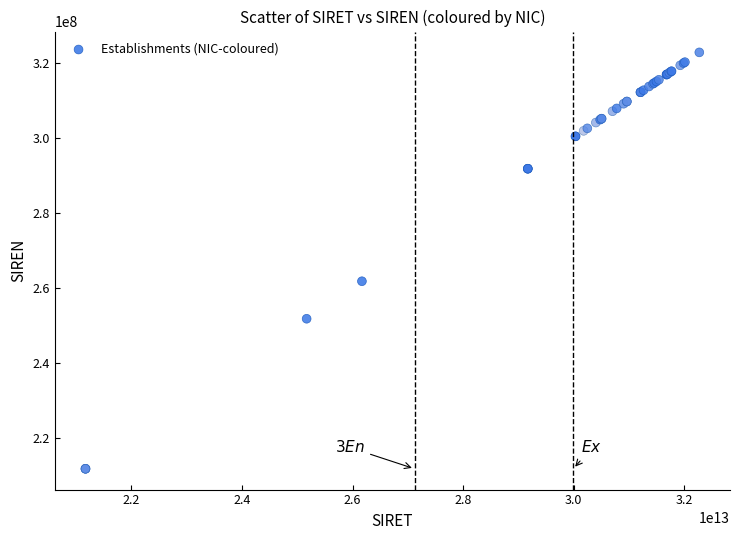

What Y value in the scatter plot is closest to 267212445?

261701353